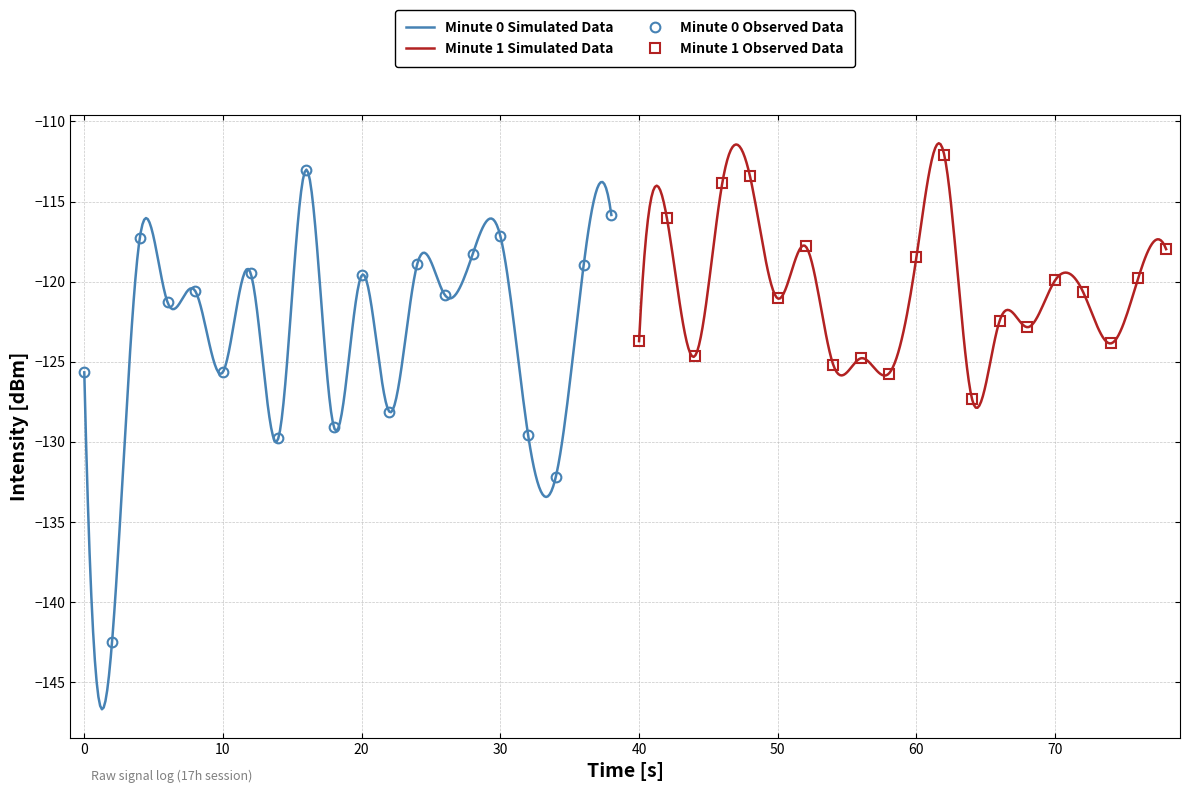

Reading right to left, what are all the values shown in this chart?

-118.0	-119.7	-123.9	-120.6	-119.9	-122.8	-122.4	-127.3	-112.1	-118.5	-125.7	-124.8	-125.2	-117.8	-121.1	-113.4	-113.8	-124.7	-116.0	-123.7	-115.8	-119.0	-132.2	-129.6	-117.2	-118.3	-120.8	-118.9	-128.1	-119.6	-129.1	-113.0	-129.8	-119.5	-125.6	-120.6	-121.3	-117.3	-142.5	-125.7